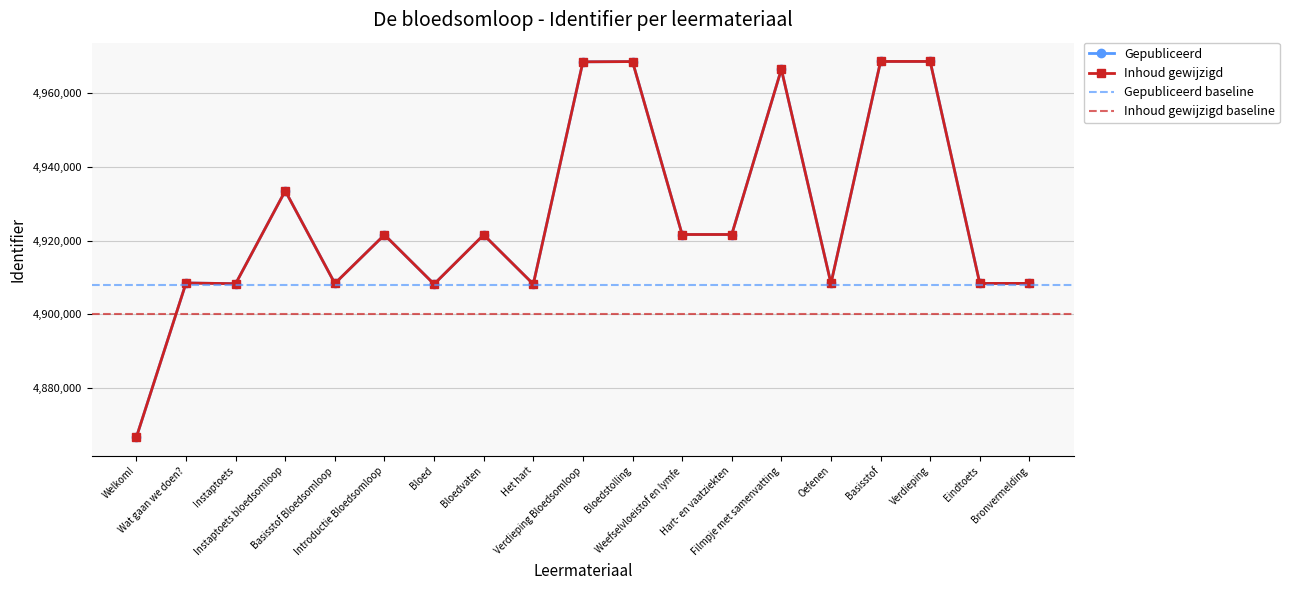

True or false: Gepubliceerd and Inhoud gewijzigd (numeric) intersect in this chart.

False